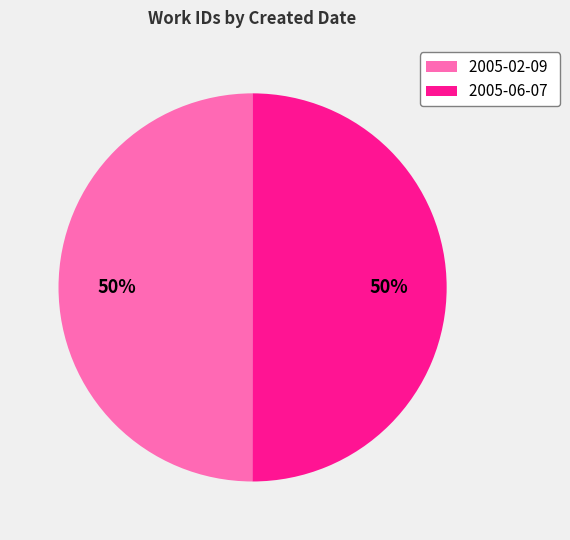

What is the ratio of the value at 2005-06-07 to the value at 2005-02-09?

1.0